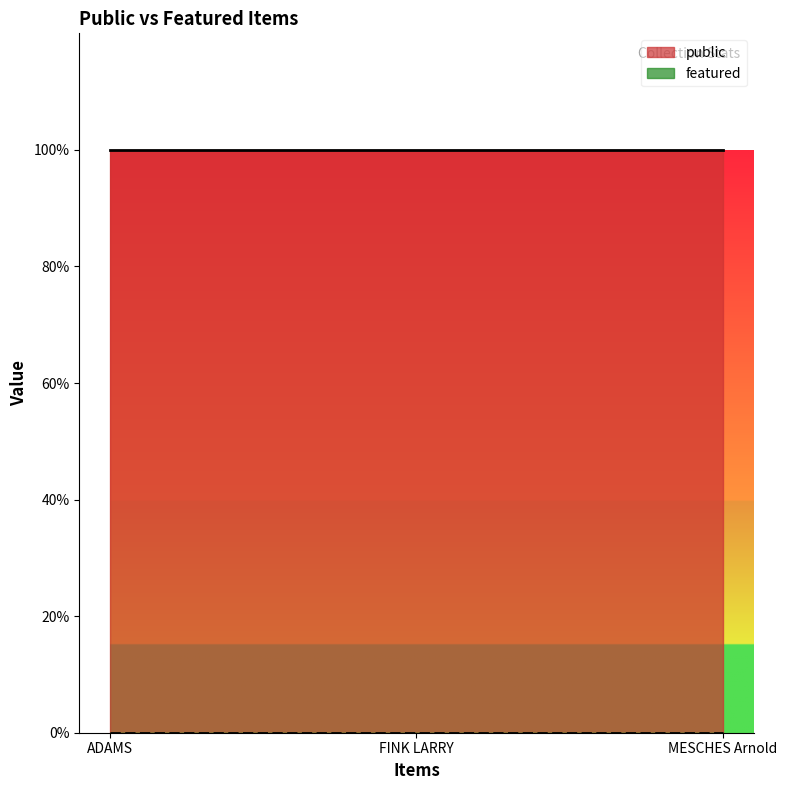

Reading left to right, transcribe all the data shown in this chart.

public: ADAMS=1	FINK LARRY=1	MESCHES Arnold=1
featured: ADAMS=0	FINK LARRY=0	MESCHES Arnold=0